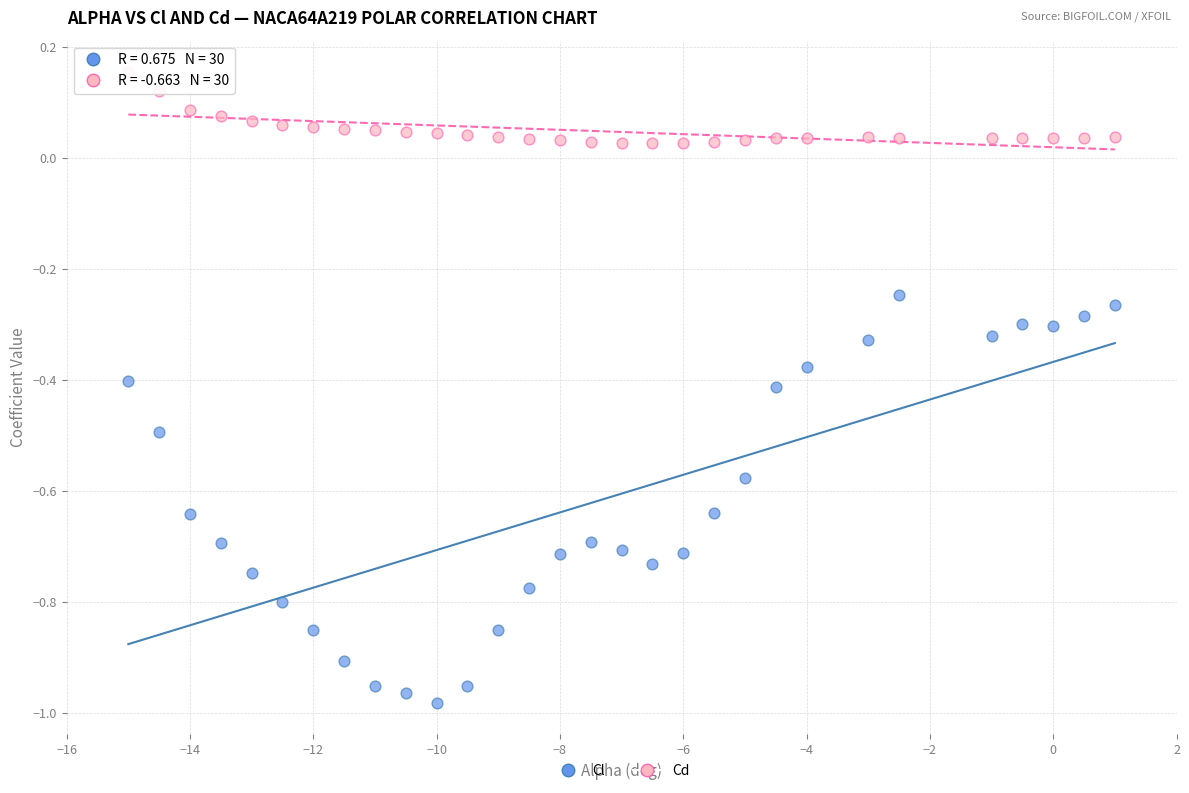

Which series contains the highest Y value?

Cd